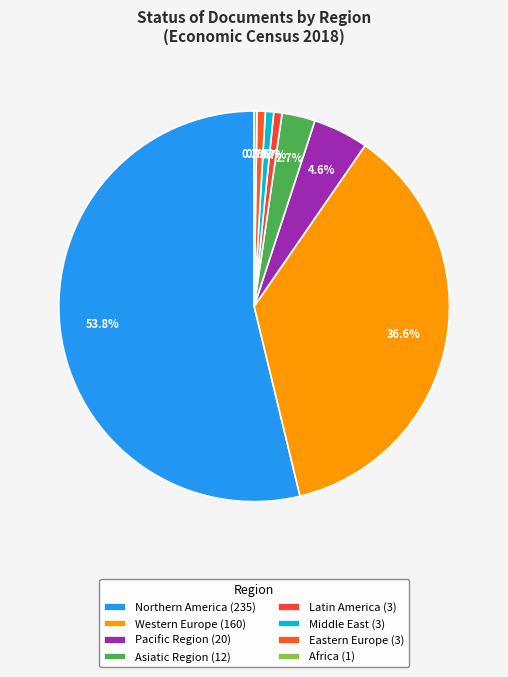

Which slice represents more than half of the pie?

Northern America